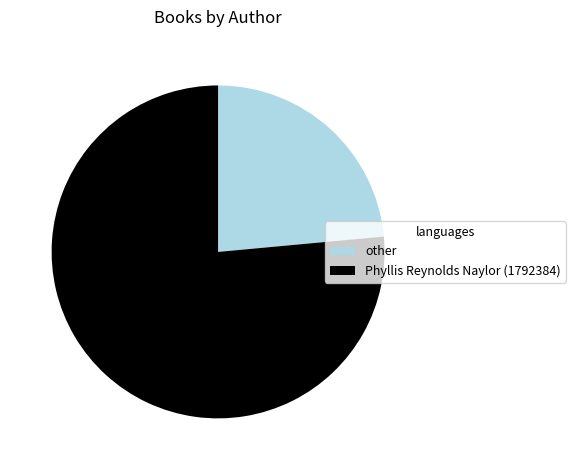

Which slice is the smallest?

other